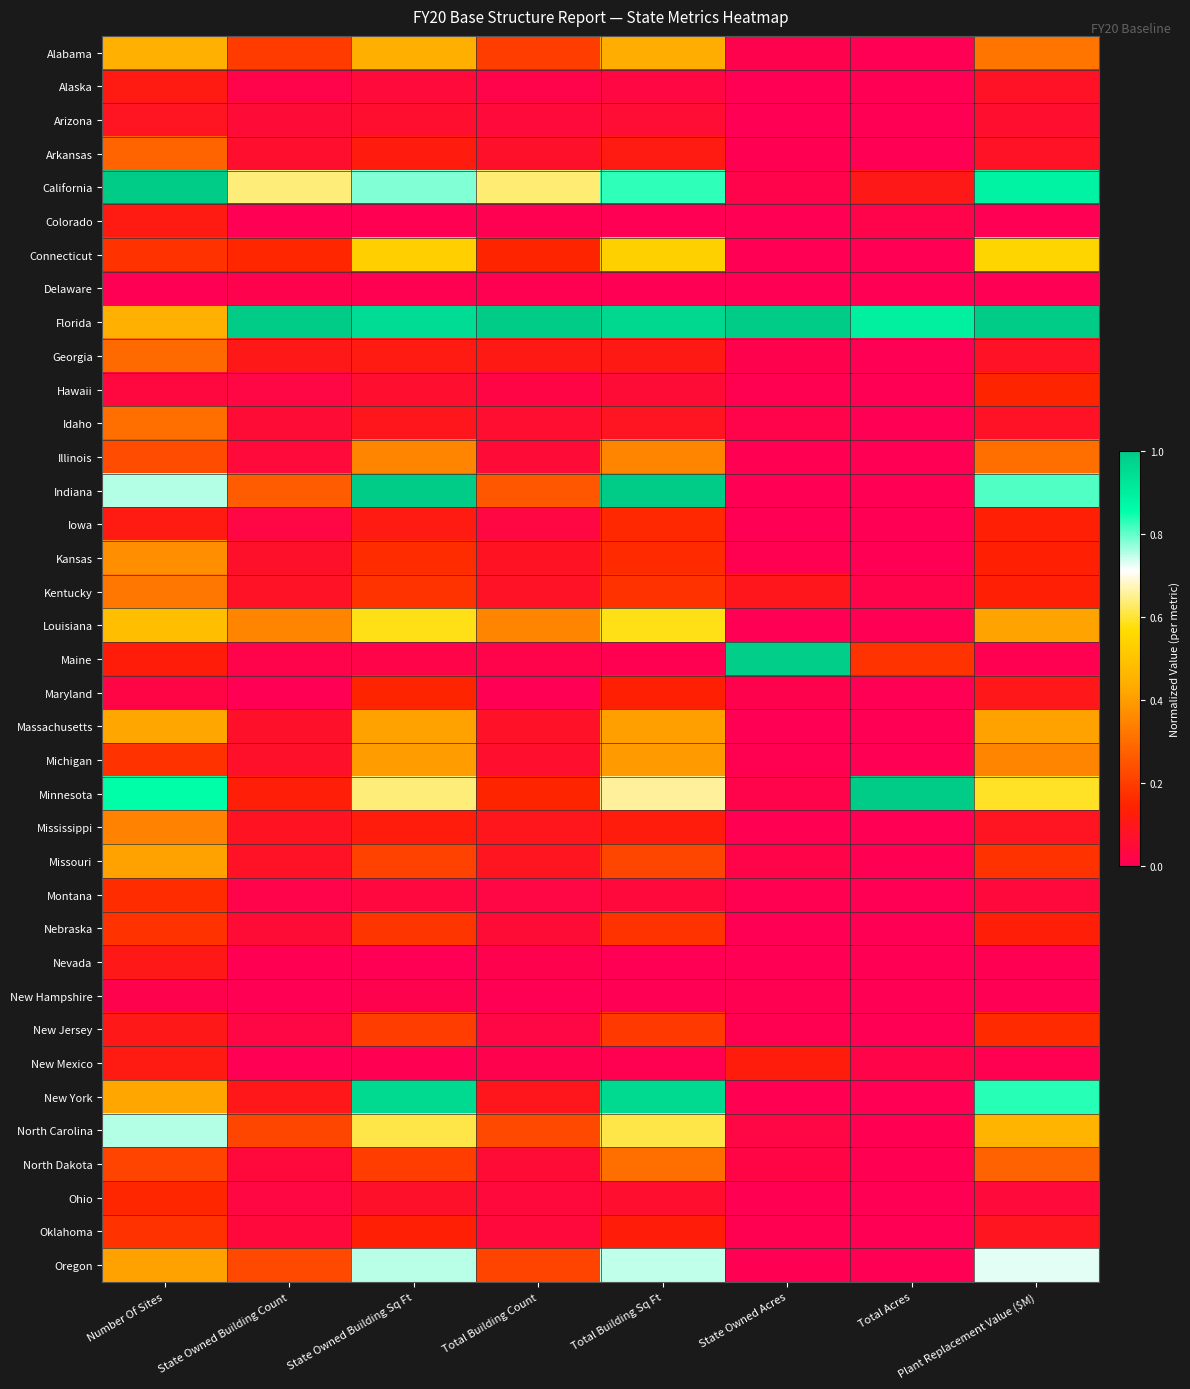

List the series in order of their peak value, highest first.

California, Florida, Indiana, Minnesota, Maine, New York, North Carolina, Oregon, Louisiana, Connecticut, Alabama, Massachusetts, Missouri, Michigan, Kansas, Illinois, Mississippi, Kentucky, Idaho, North Dakota, Georgia, Arkansas, New Jersey, Nebraska, Oklahoma, Montana, Iowa, Ohio, Hawaii, Maryland, New Mexico, Alaska, Colorado, Nevada, Arizona, New Hampshire, Delaware